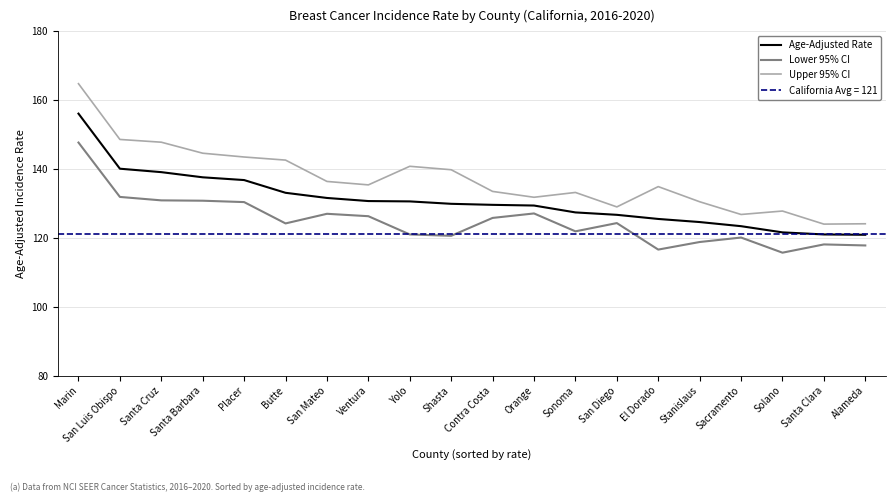

What is the spread (max minus min) of values at Orange?

4.7